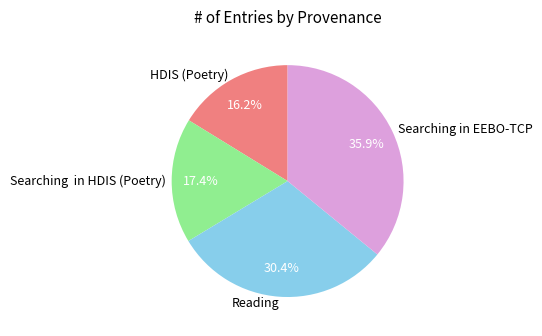

What percentage is the HDIS (Poetry) slice, to the nearest percent?

16%